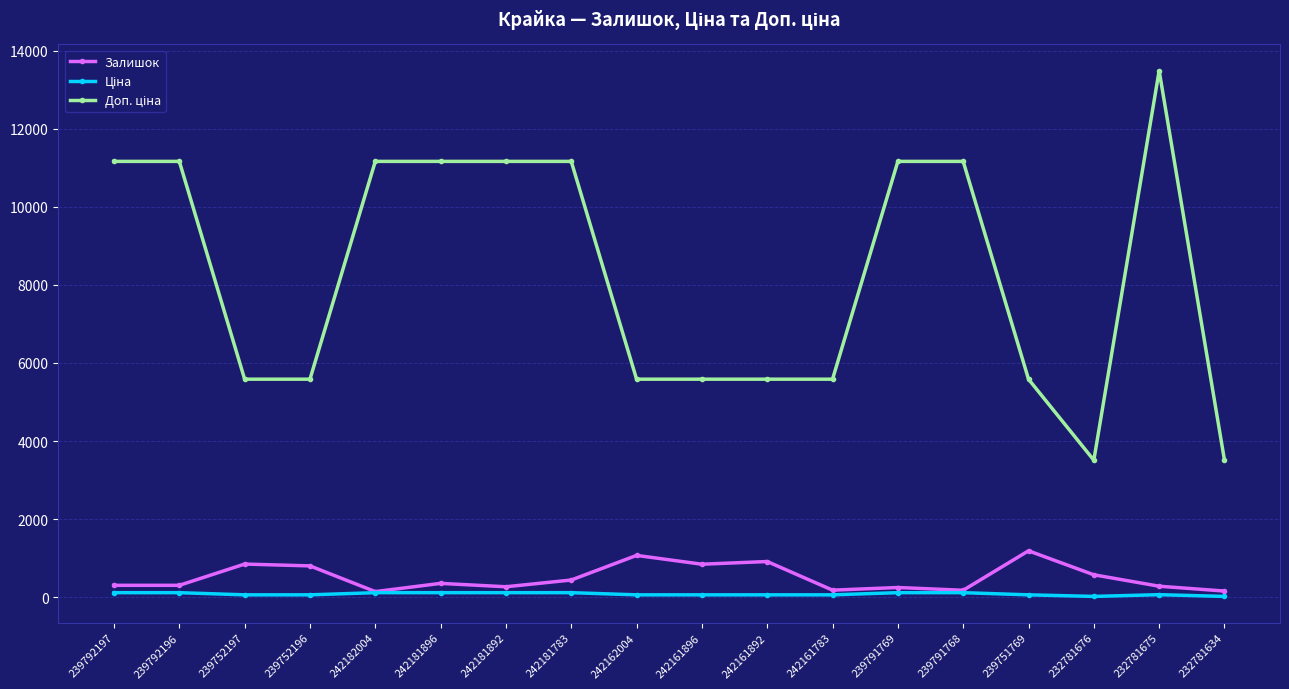

What is the lowest value of the Залишок series?

139.0